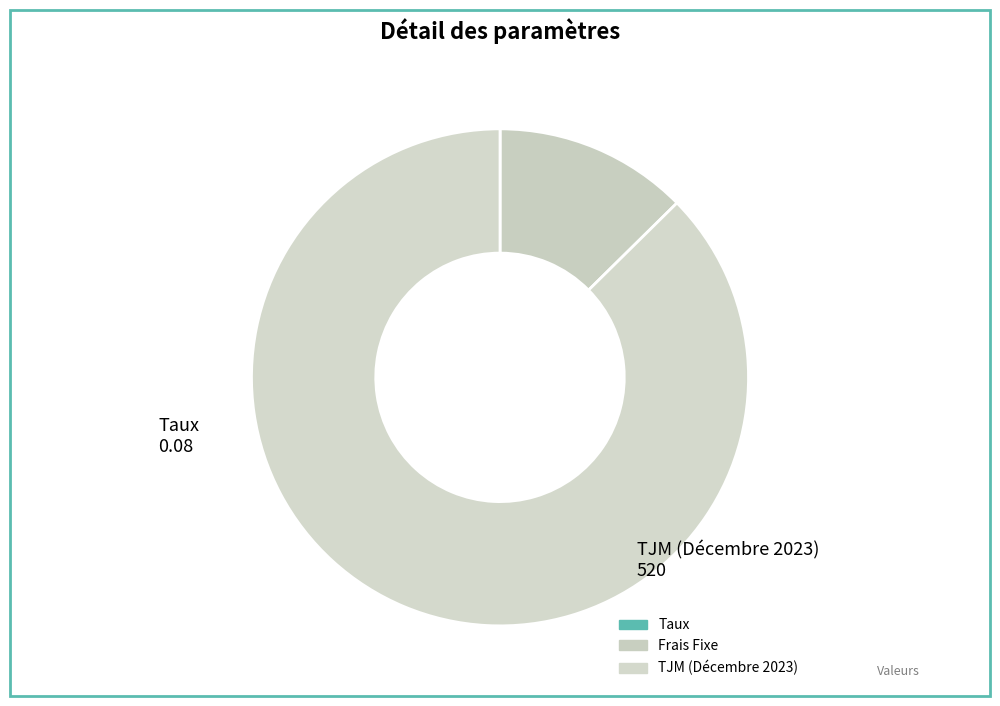

Count the number of slices in the pie.

3